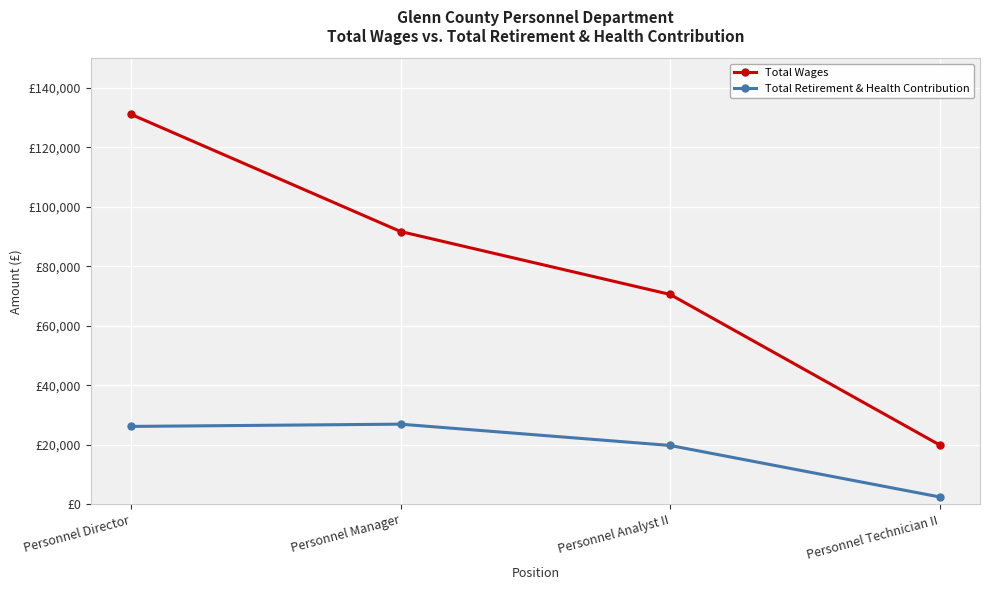

At Personnel Manager, list the series in order from smallest to largest.

Total Retirement & Health Contribution, Total Wages